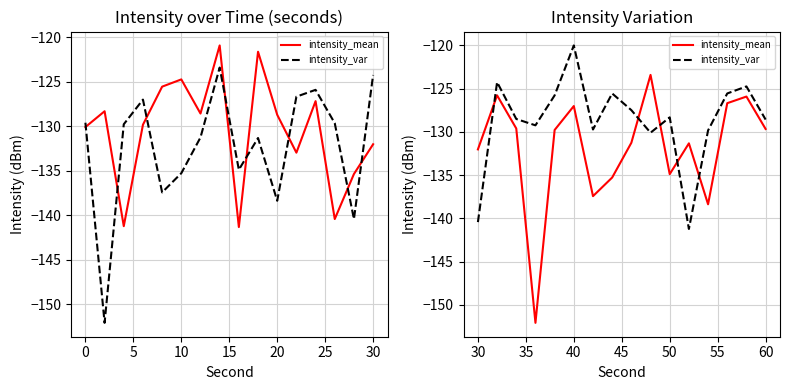

The intensity_var series shows -40.3 at 0. True or false?

False